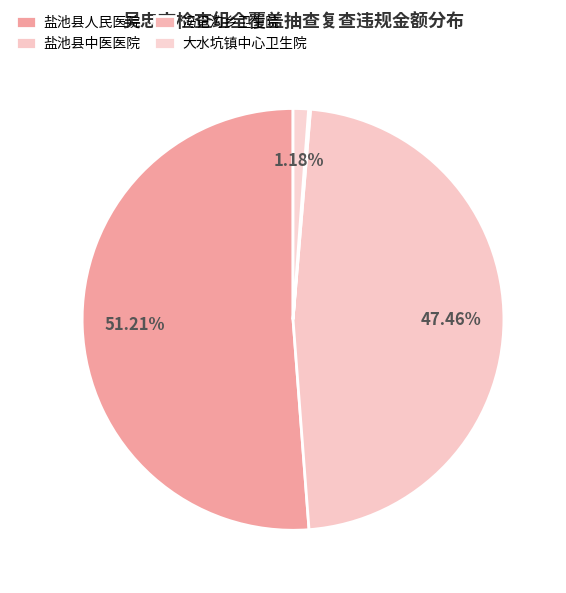

To the nearest percent, what is the difference between the largest and smallest slice percentages?

51%